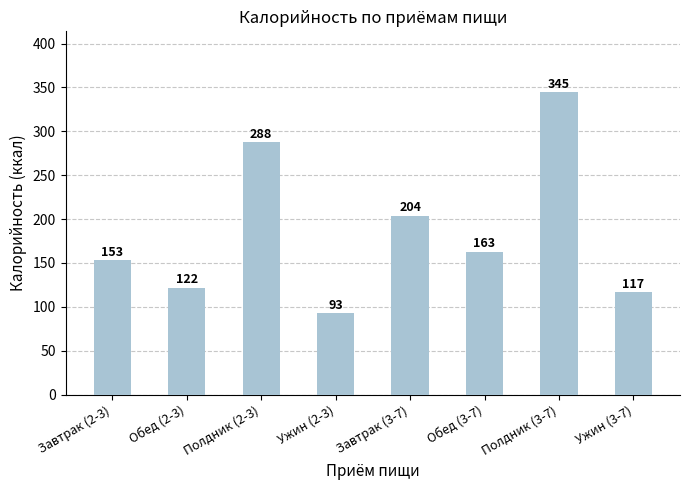

Is it true that the value at Ужин (2-3) is 93?

True